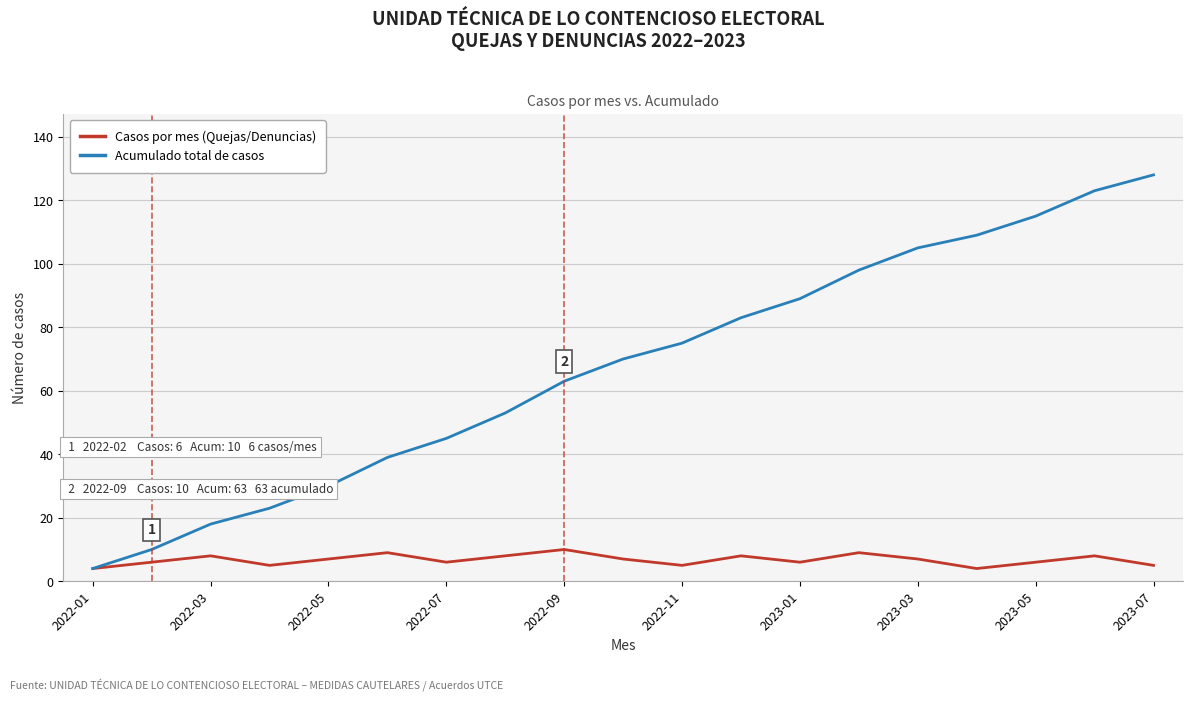

What is the highest value of the Acumulado total de casos series?

128